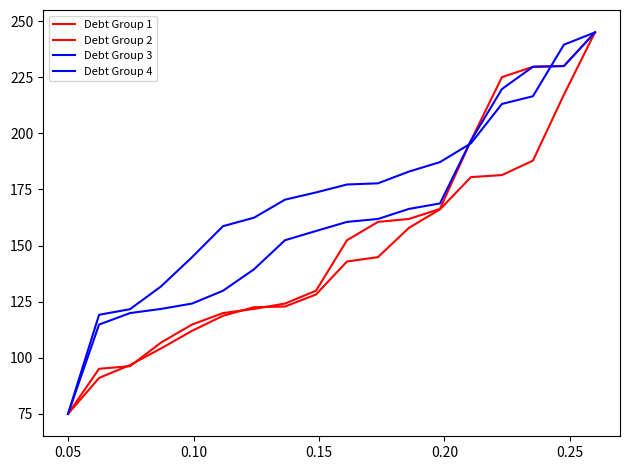

Is this an area chart (filled region under the line)?

No